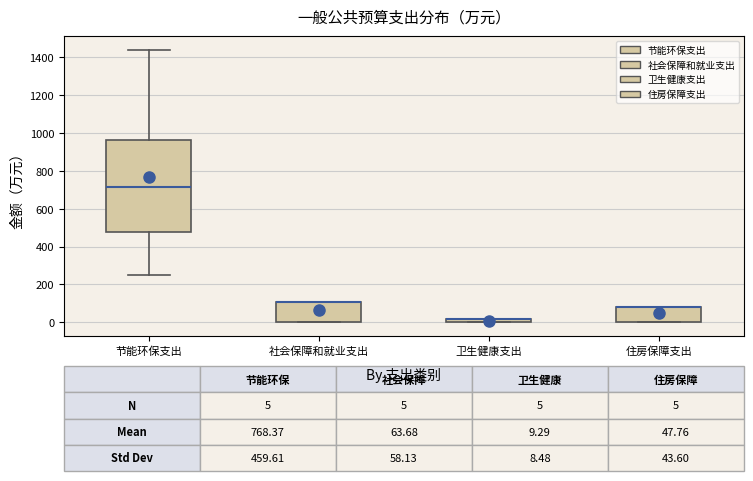

Which box is the tallest, from its lower edge to its upper edge?

节能环保支出